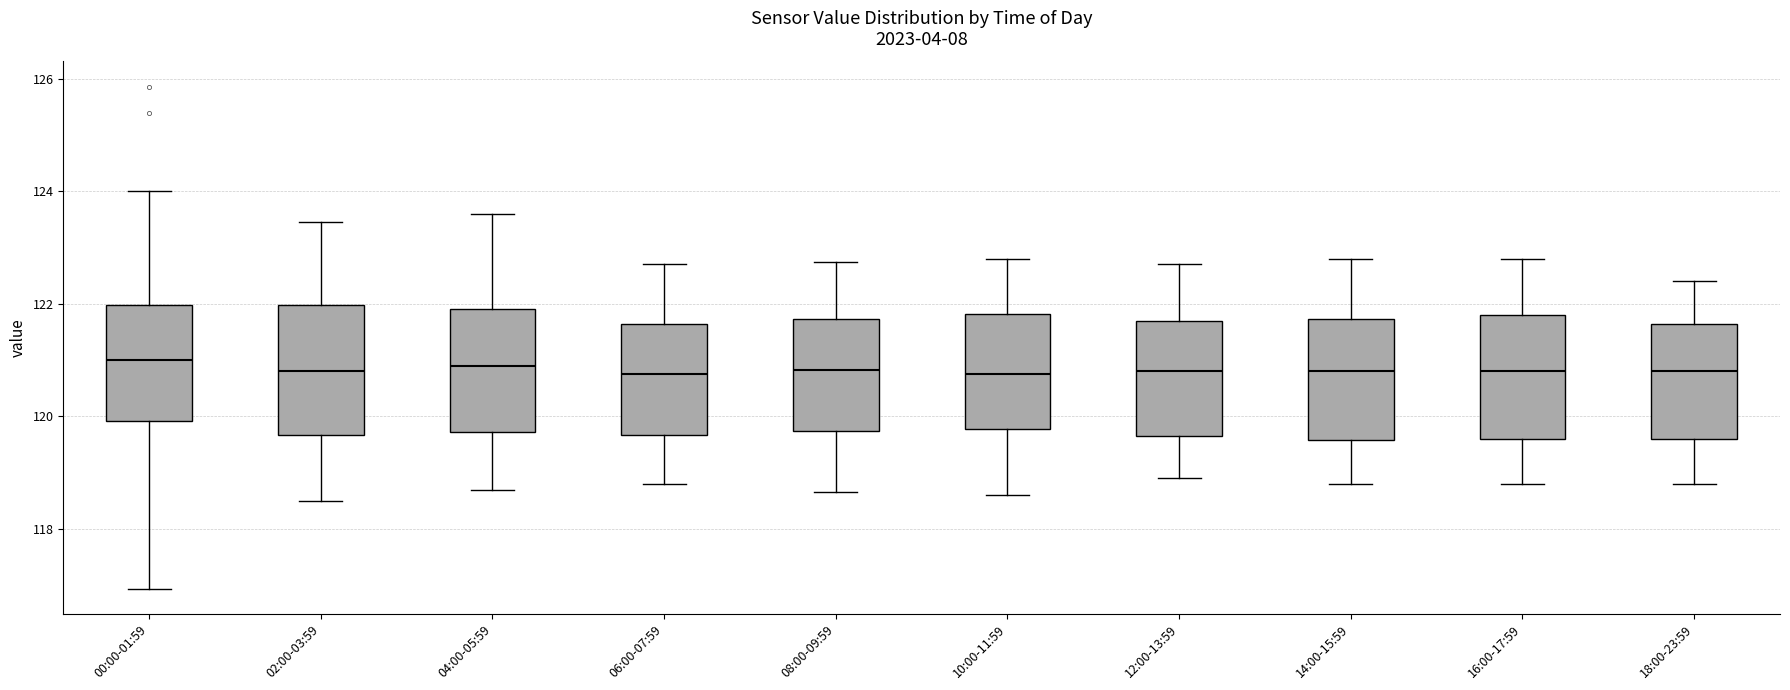

Reading left to right, transcribe this box plot: for each box, give where its median line is, the range the box spans, and where its two whiskers end, as read against the y-axis. The values are not printed on the chart, so give them approximately, as read against the axis.

00:00-01:59: median 121.0, box 120.0 to 122.0, whiskers 117.0 to 124.0
02:00-03:59: median 120.8, box 119.6 to 122.0, whiskers 118.6 to 123.4
04:00-05:59: median 121.0, box 119.8 to 122.0, whiskers 118.8 to 123.6
06:00-07:59: median 120.8, box 119.6 to 121.6, whiskers 118.8 to 122.8
08:00-09:59: median 120.8, box 119.8 to 121.8, whiskers 118.6 to 122.8
10:00-11:59: median 120.8, box 119.8 to 121.8, whiskers 118.6 to 122.8
12:00-13:59: median 120.8, box 119.6 to 121.8, whiskers 119.0 to 122.8
14:00-15:59: median 120.8, box 119.6 to 121.8, whiskers 118.8 to 122.8
16:00-17:59: median 120.8, box 119.6 to 121.8, whiskers 118.8 to 122.8
18:00-23:59: median 120.8, box 119.6 to 121.6, whiskers 118.8 to 122.4